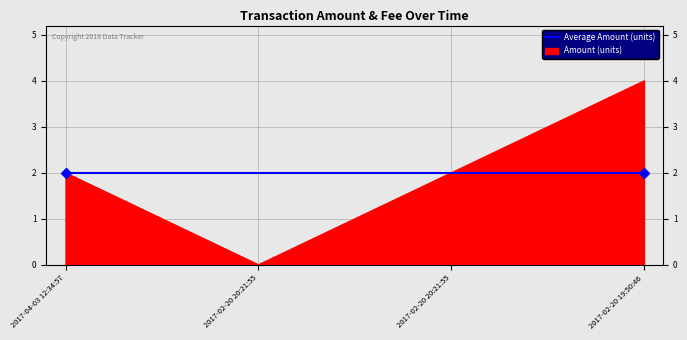

How many categories are shown in the chart?

4